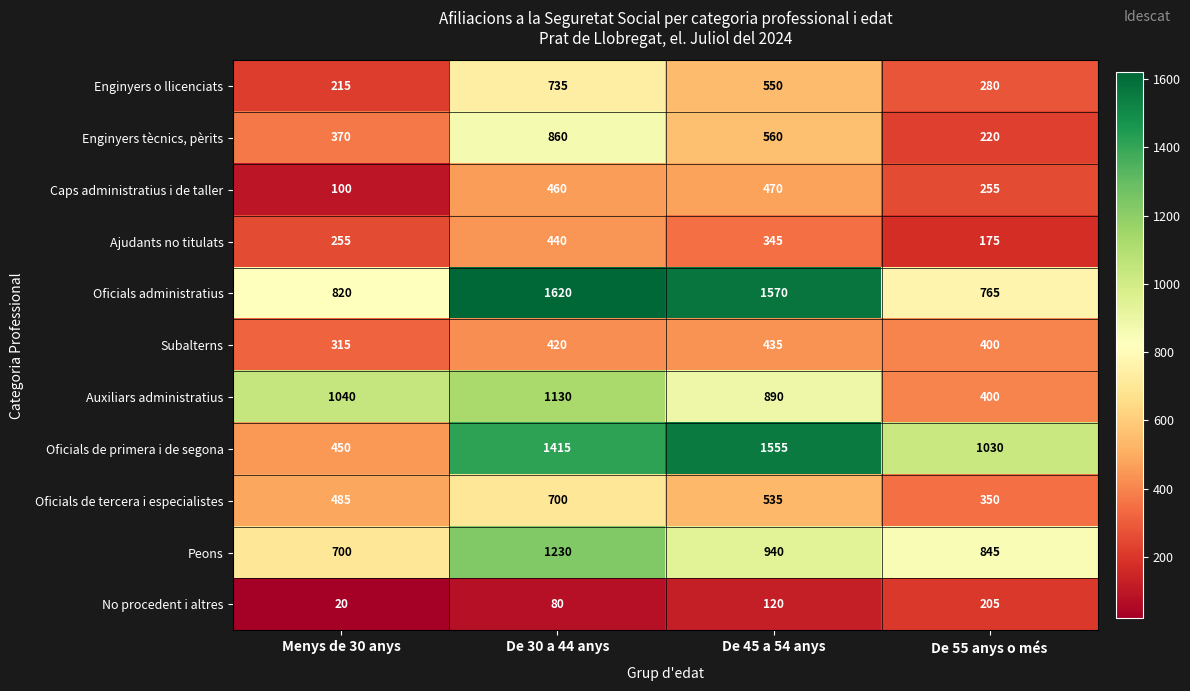

True or false: Auxiliars administratius has a value of 890 at De 45 a 54 anys.

True